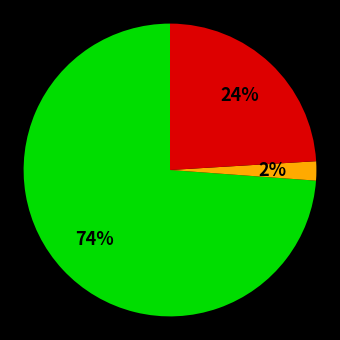

To the nearest percent, what is the difference between the largest and smallest slice percentages?

72%